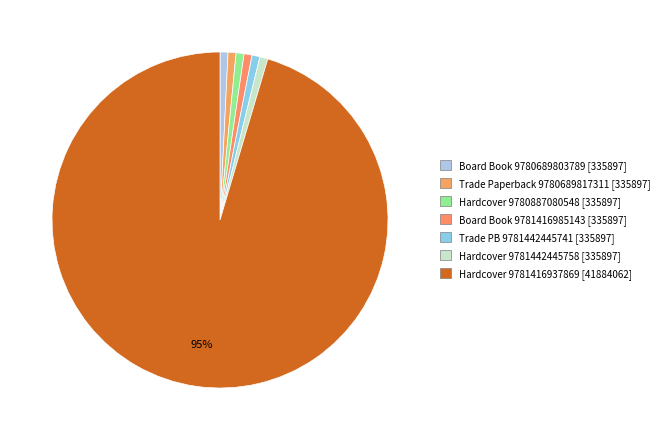

How many segments does this pie chart have?

7